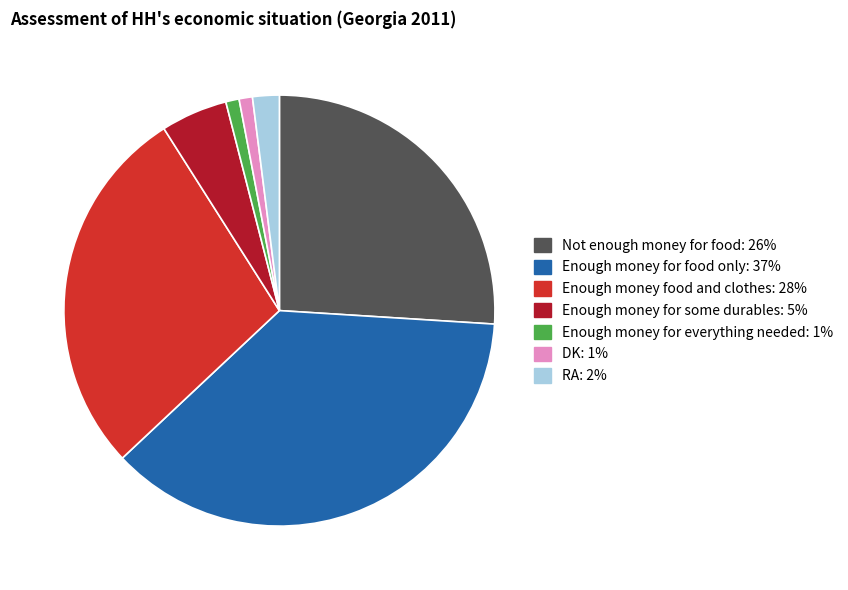

Which slice is the largest?

Enough money for food only